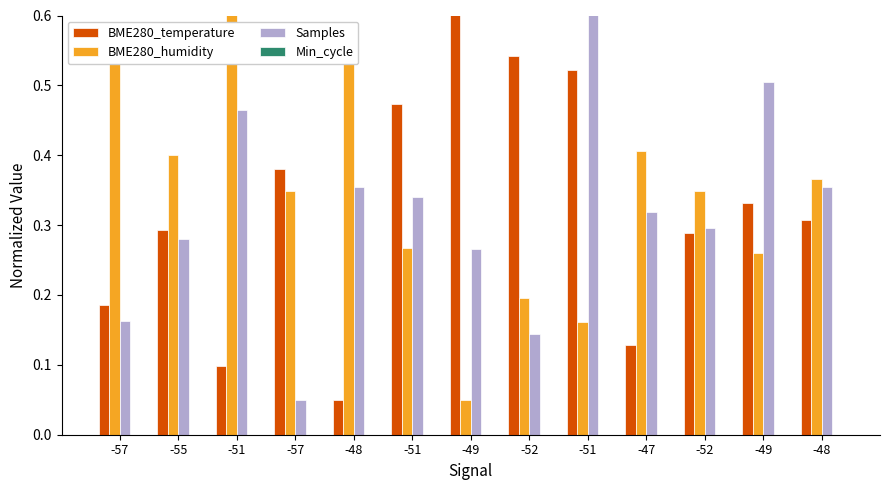

How many bars are there in each group?

3